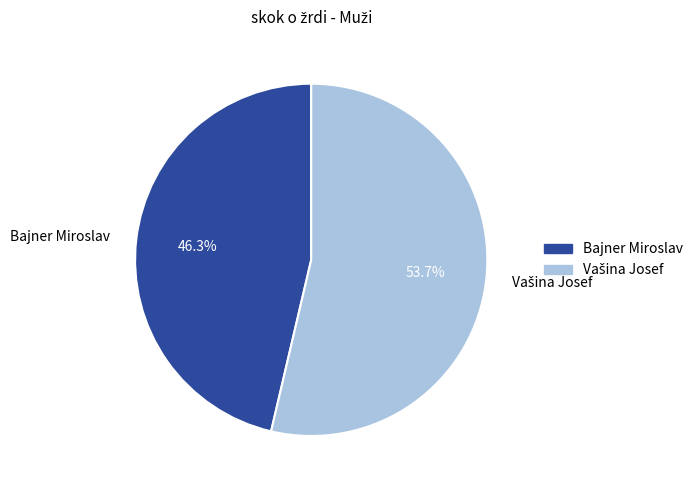

To the nearest percent, what is the difference between the largest and smallest slice percentages?

7%